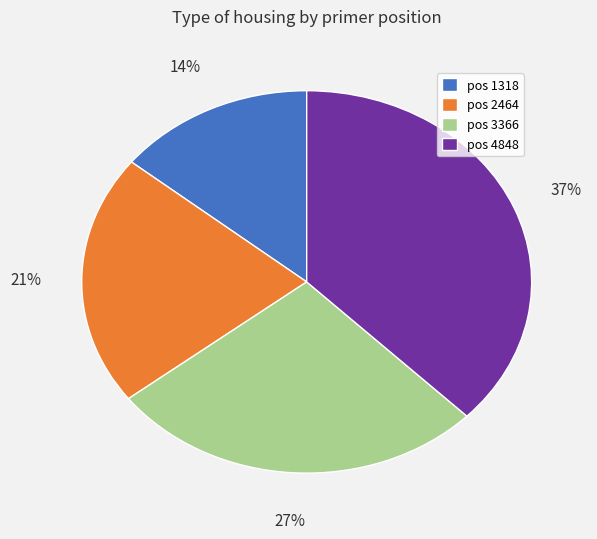

How many segments does this pie chart have?

4